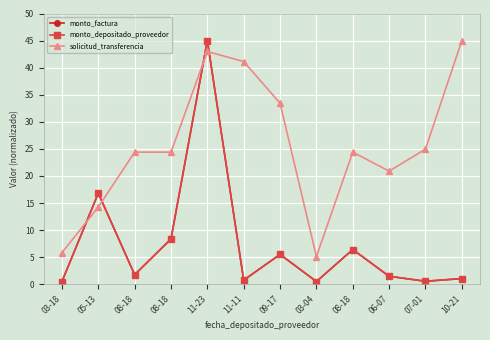

How many series are shown in this chart?

3